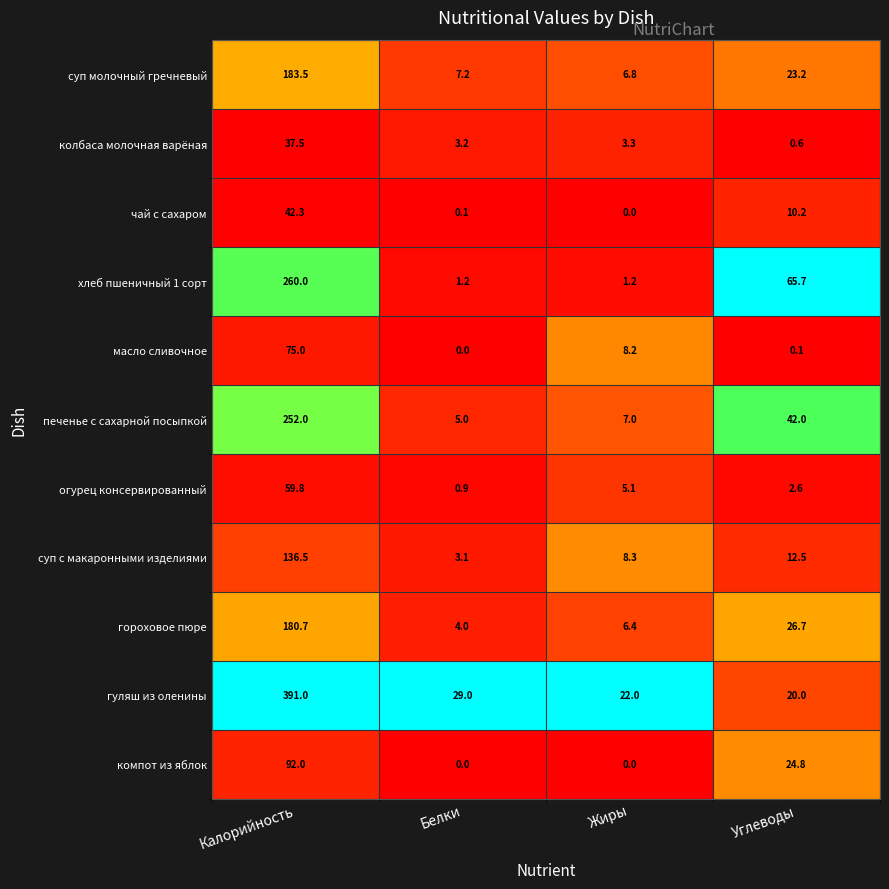

What is the average value of the гуляш из оленины series?

115.5